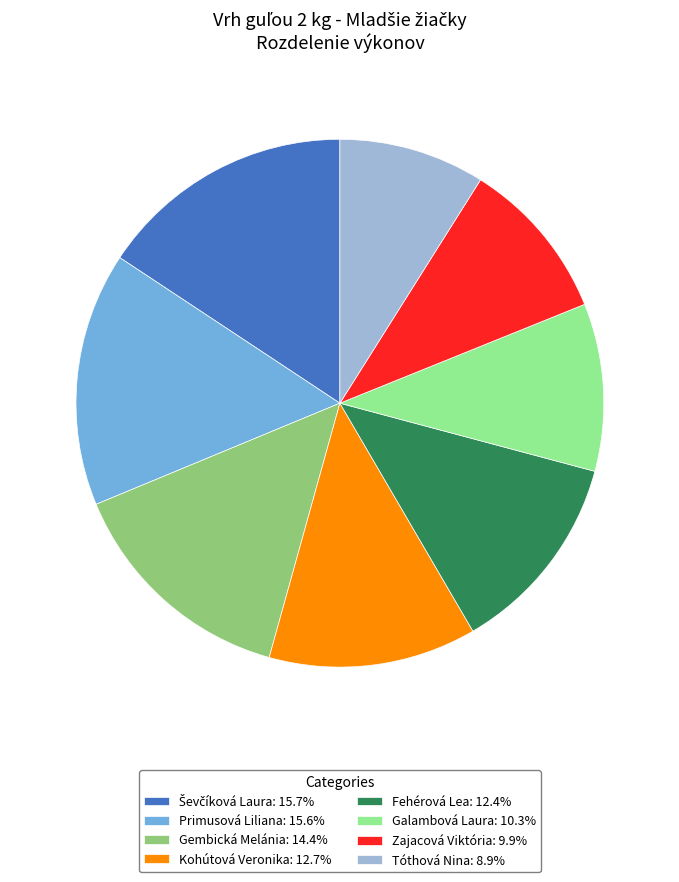

Is the sum of Fehérová Lea: 12.4% and Kohútová Veronika: 12.7% greater than half?

No